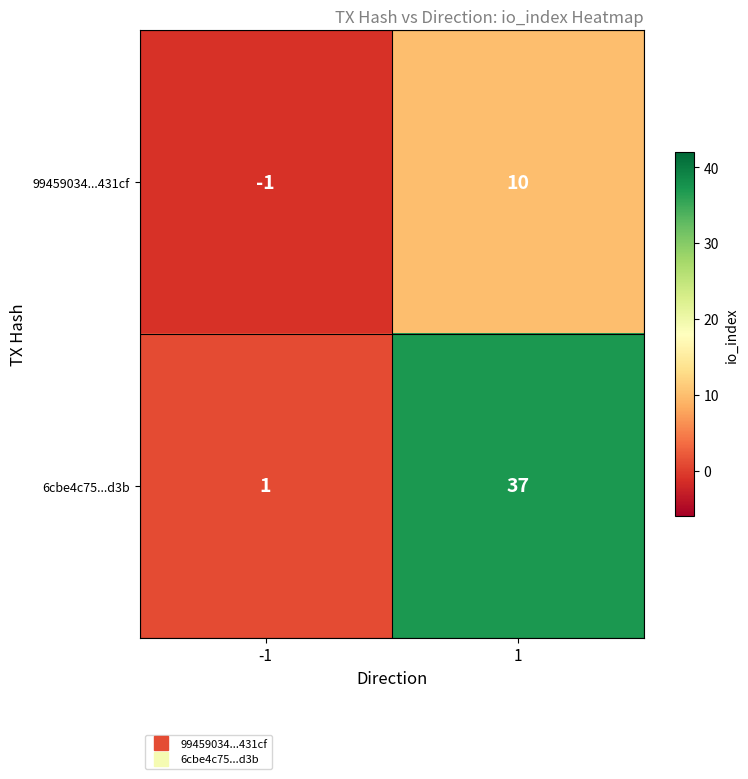

What is the approximate value of 99459034...431cf at 1?

10